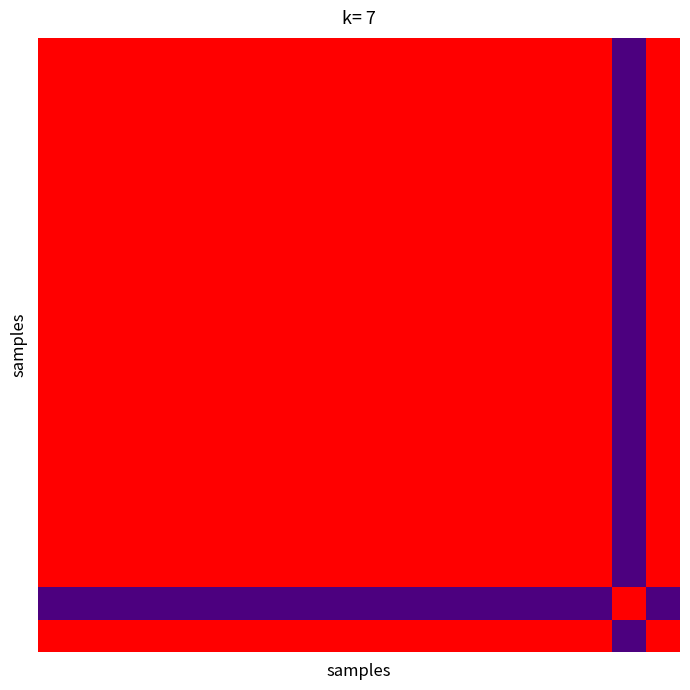

At how many categories does at least one series exceed 0?

19